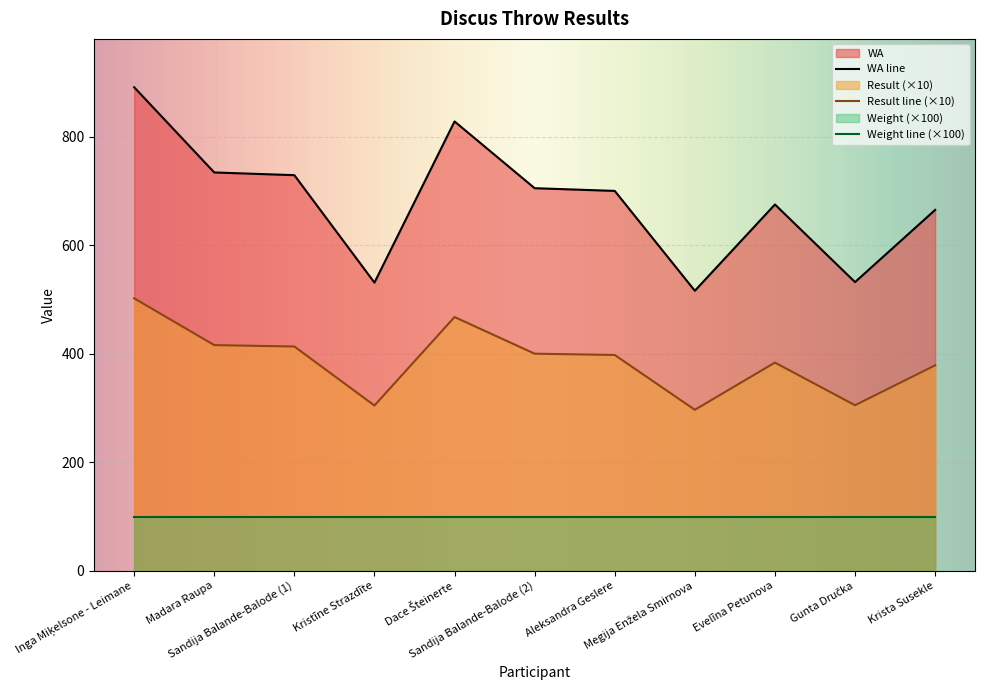

Which series has the widest spread of values?

WA line